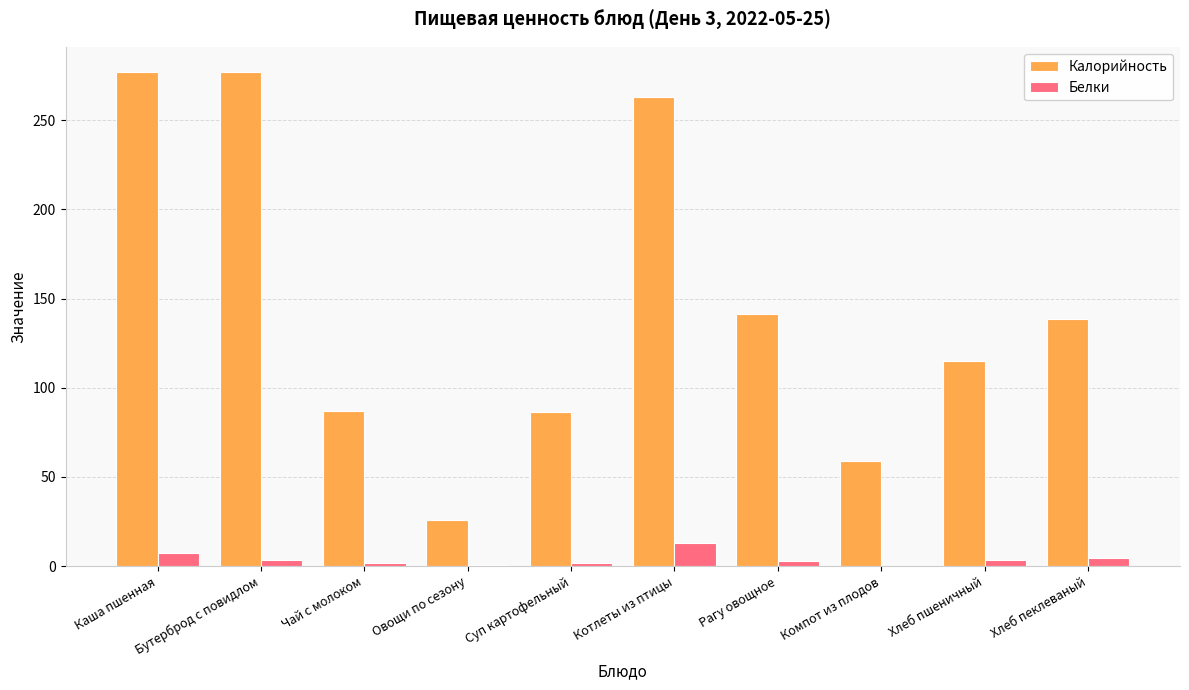

True or false: Калорийность has a value of 114.8 at Хлеб пшеничный.

True